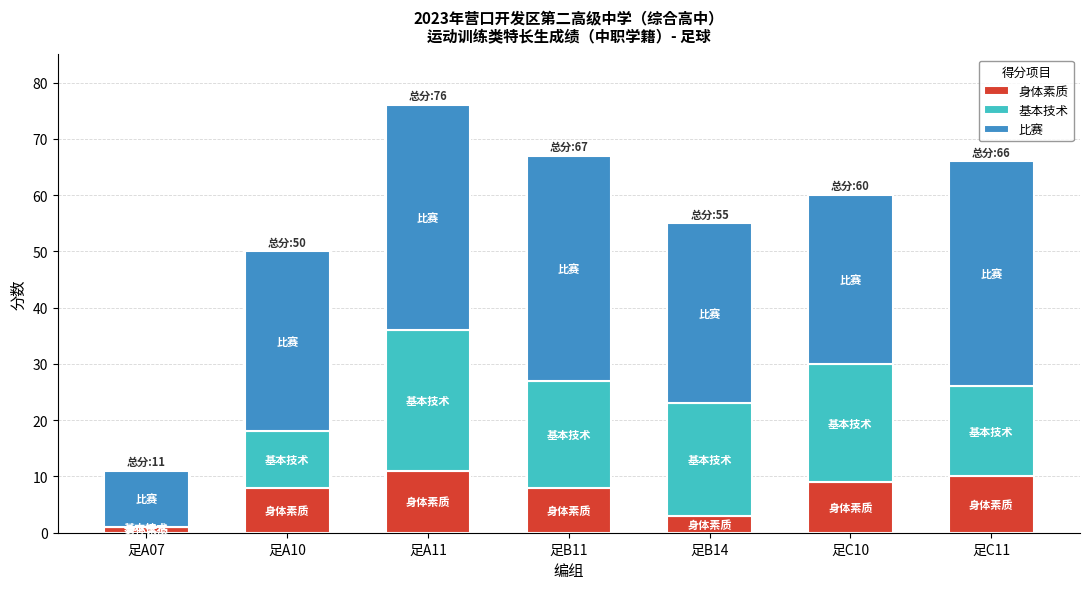

Is it true that 身体素质 equals 11 at 足A11?

True